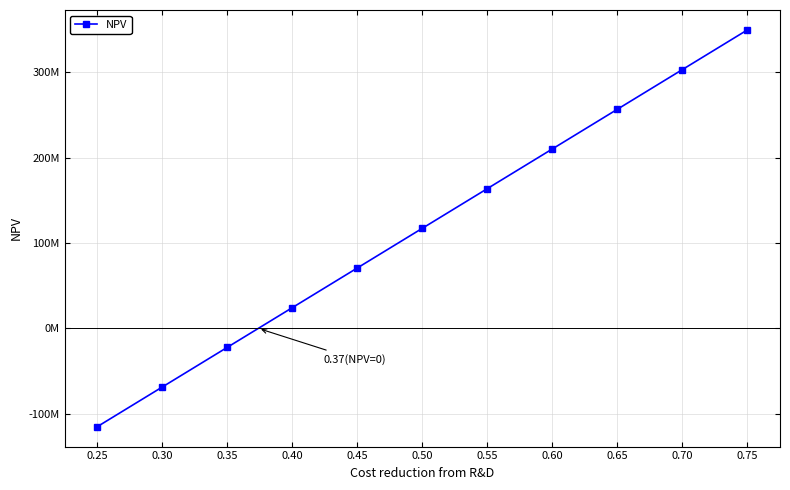

How many negative values are there?

3